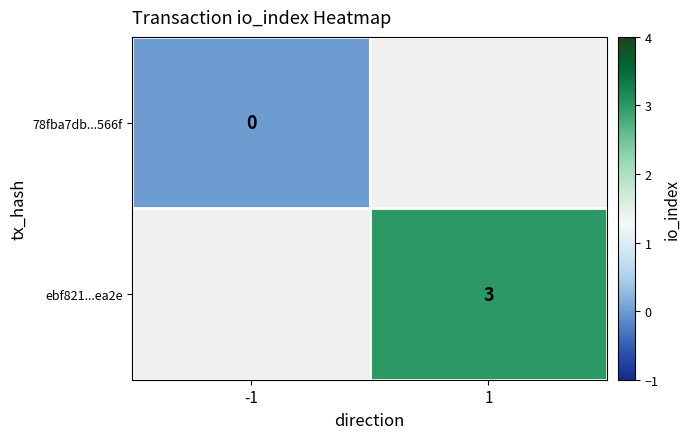

Which label corresponds to the smallest value in the chart?

-1